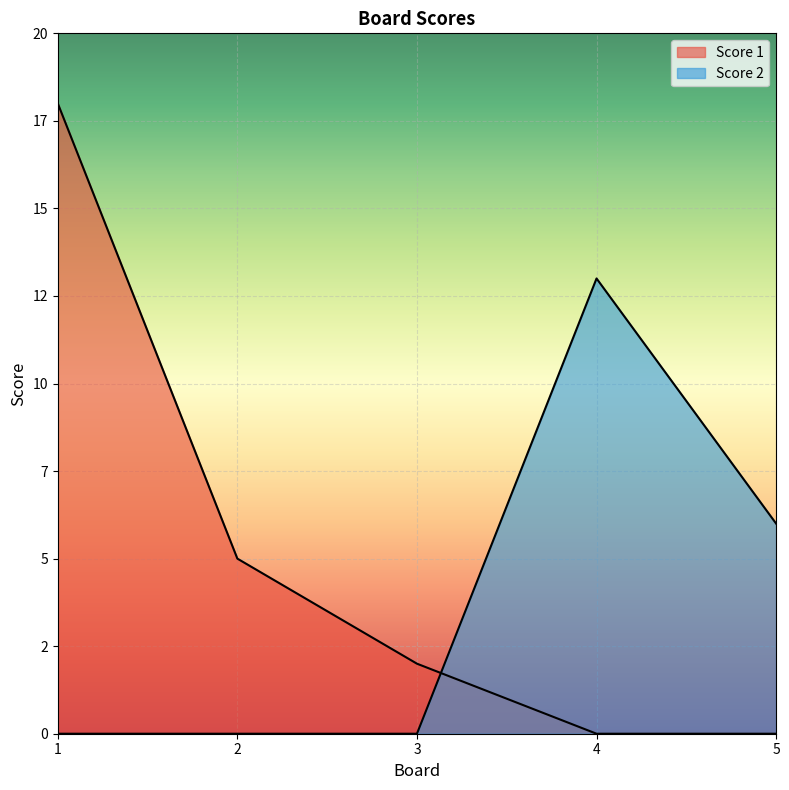

True or false: Score 1 and Score 2 cross at least once.

True